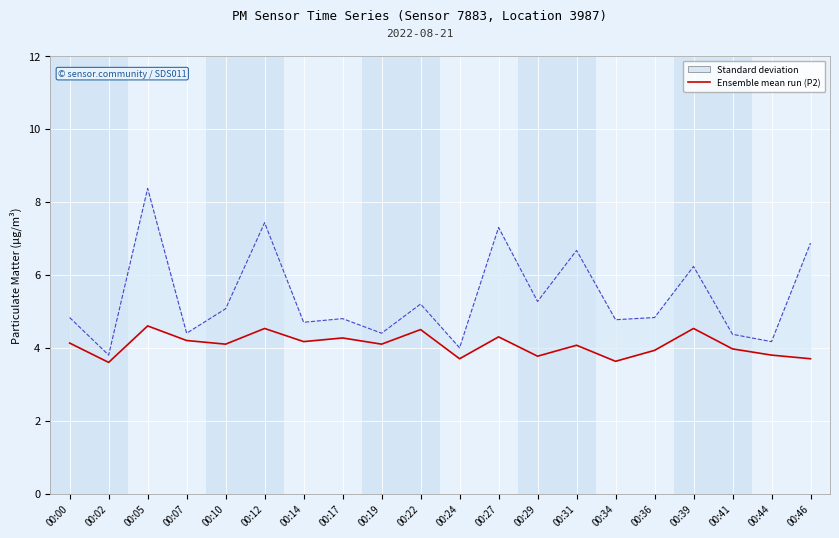

List the series in order of their overall mean, lowest first.

Ensemble mean run (P2), P1